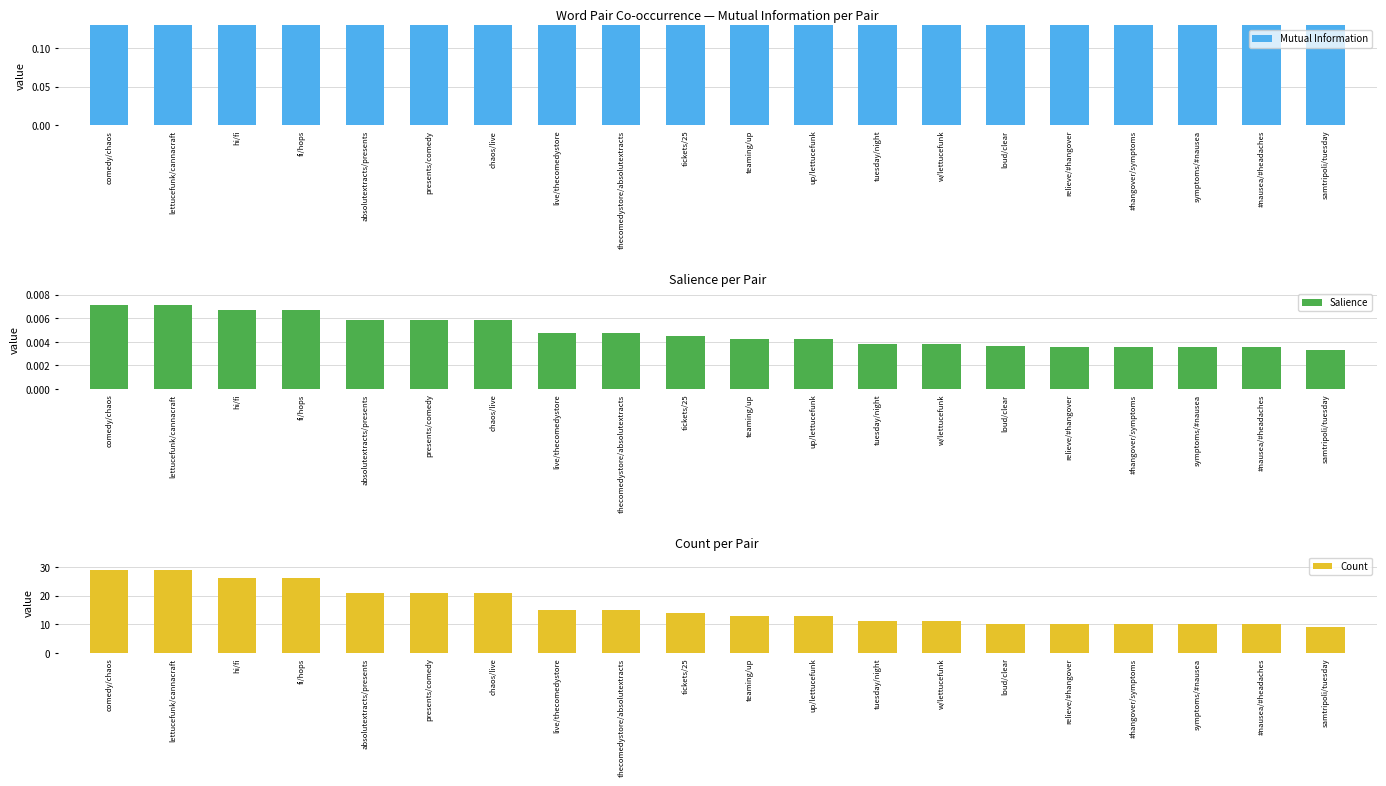

At which category is the sum across all series the highest?

comedy/chaos